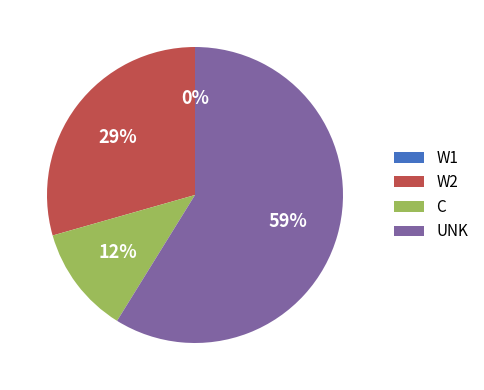

The W1 slice represents 0% of the pie. True or false?

True